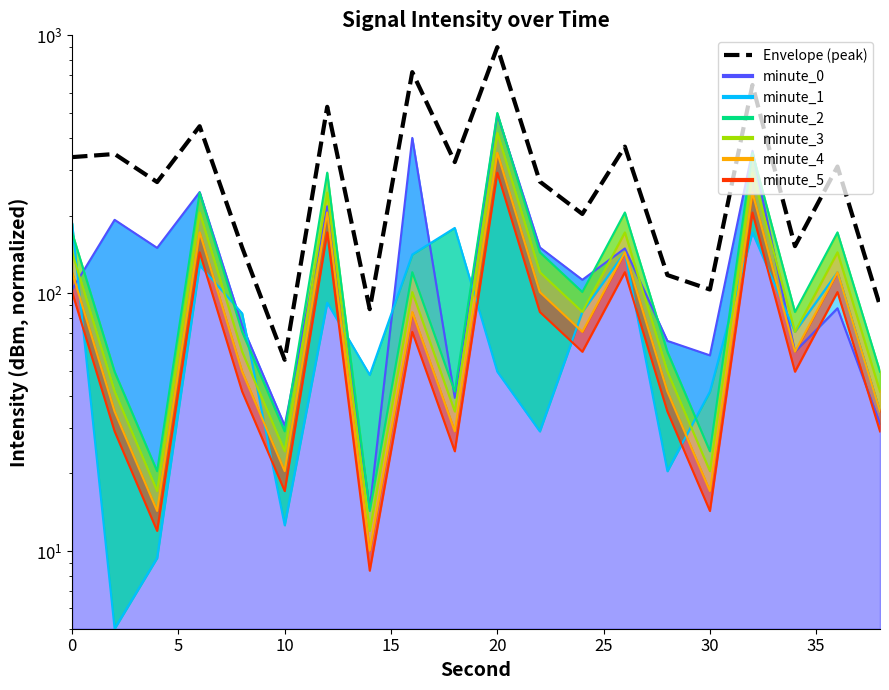

How many points are higher than both their immediate neighbors (excluding endpoints)?

8